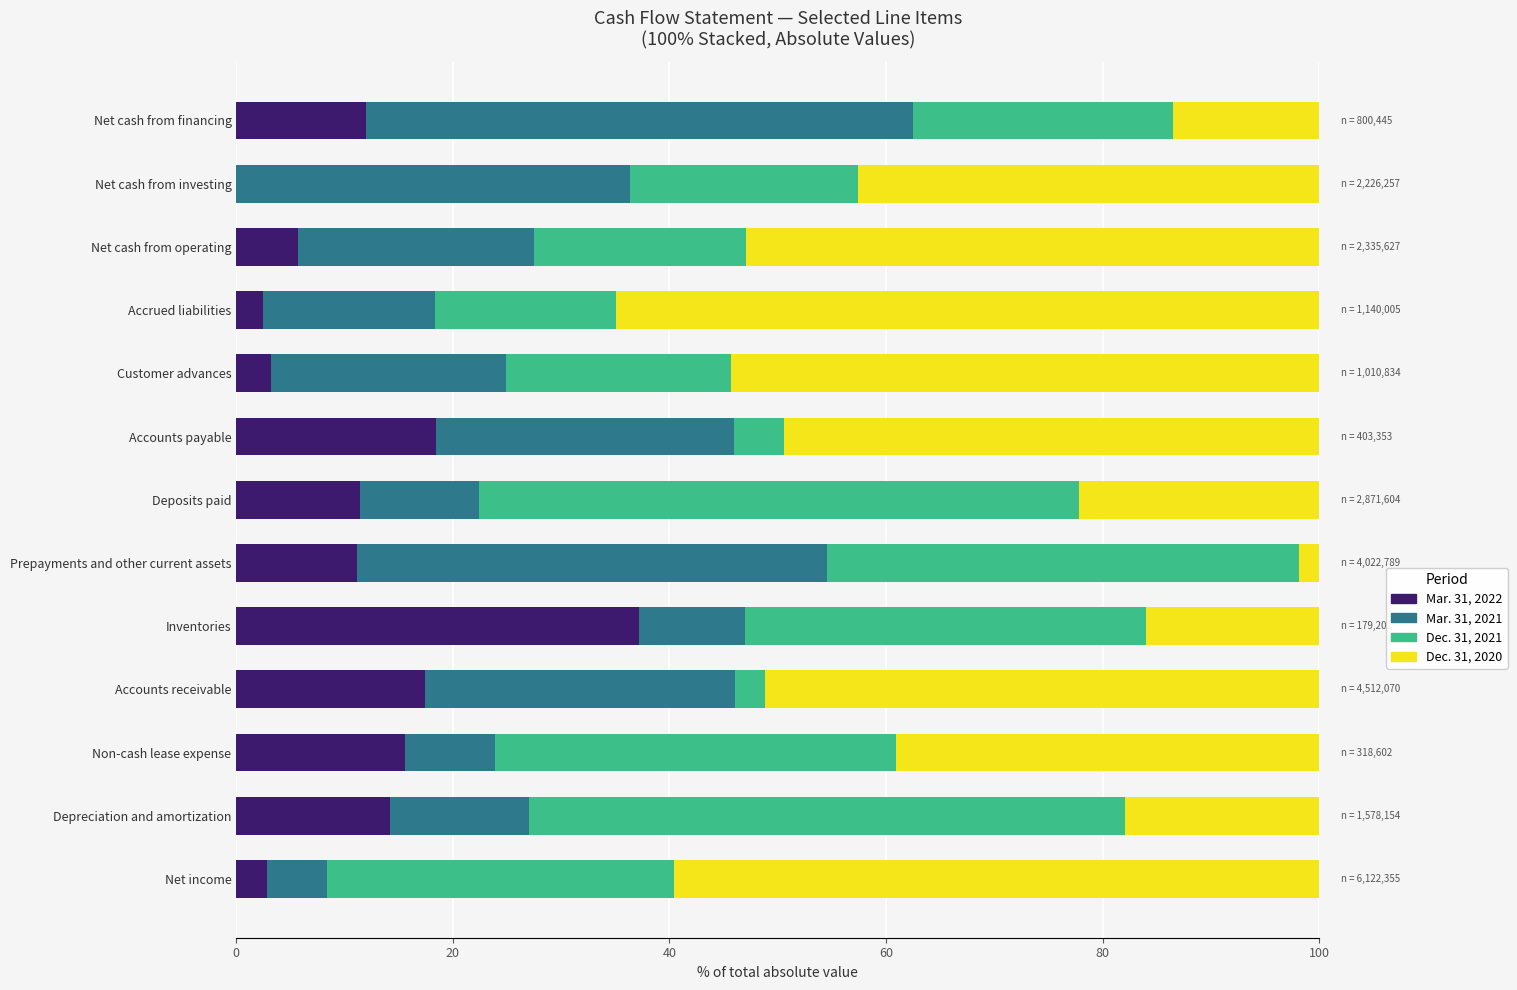

The Mar. 31, 2022 series shows 18.5 at Accounts payable. True or false?

True